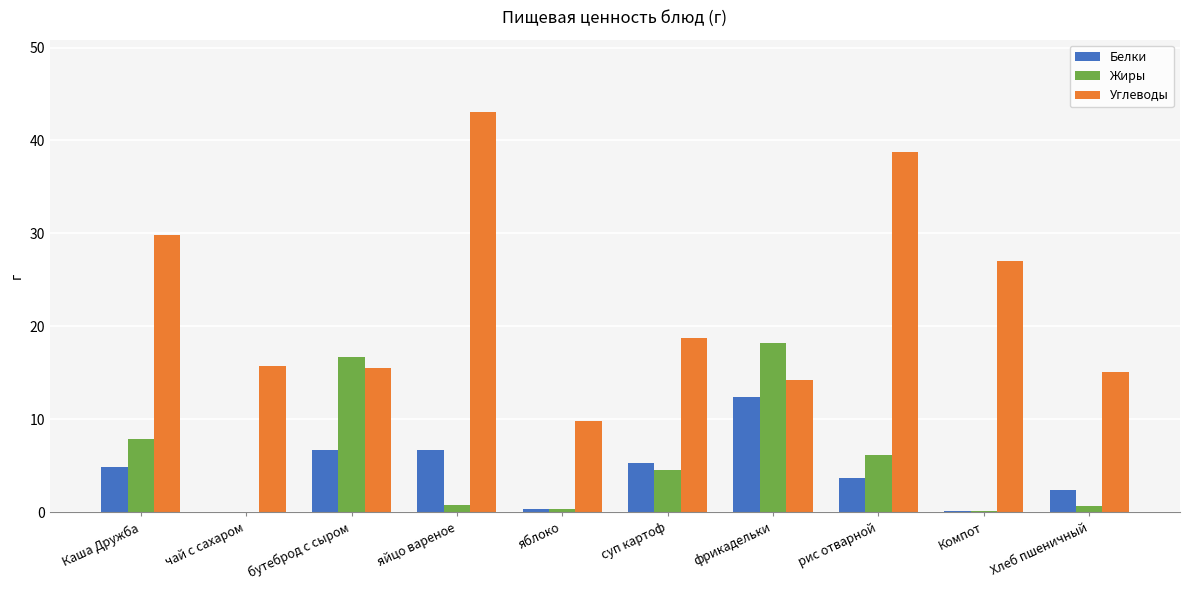

What are all the series names shown in the legend?

Белки, Жиры, Углеводы